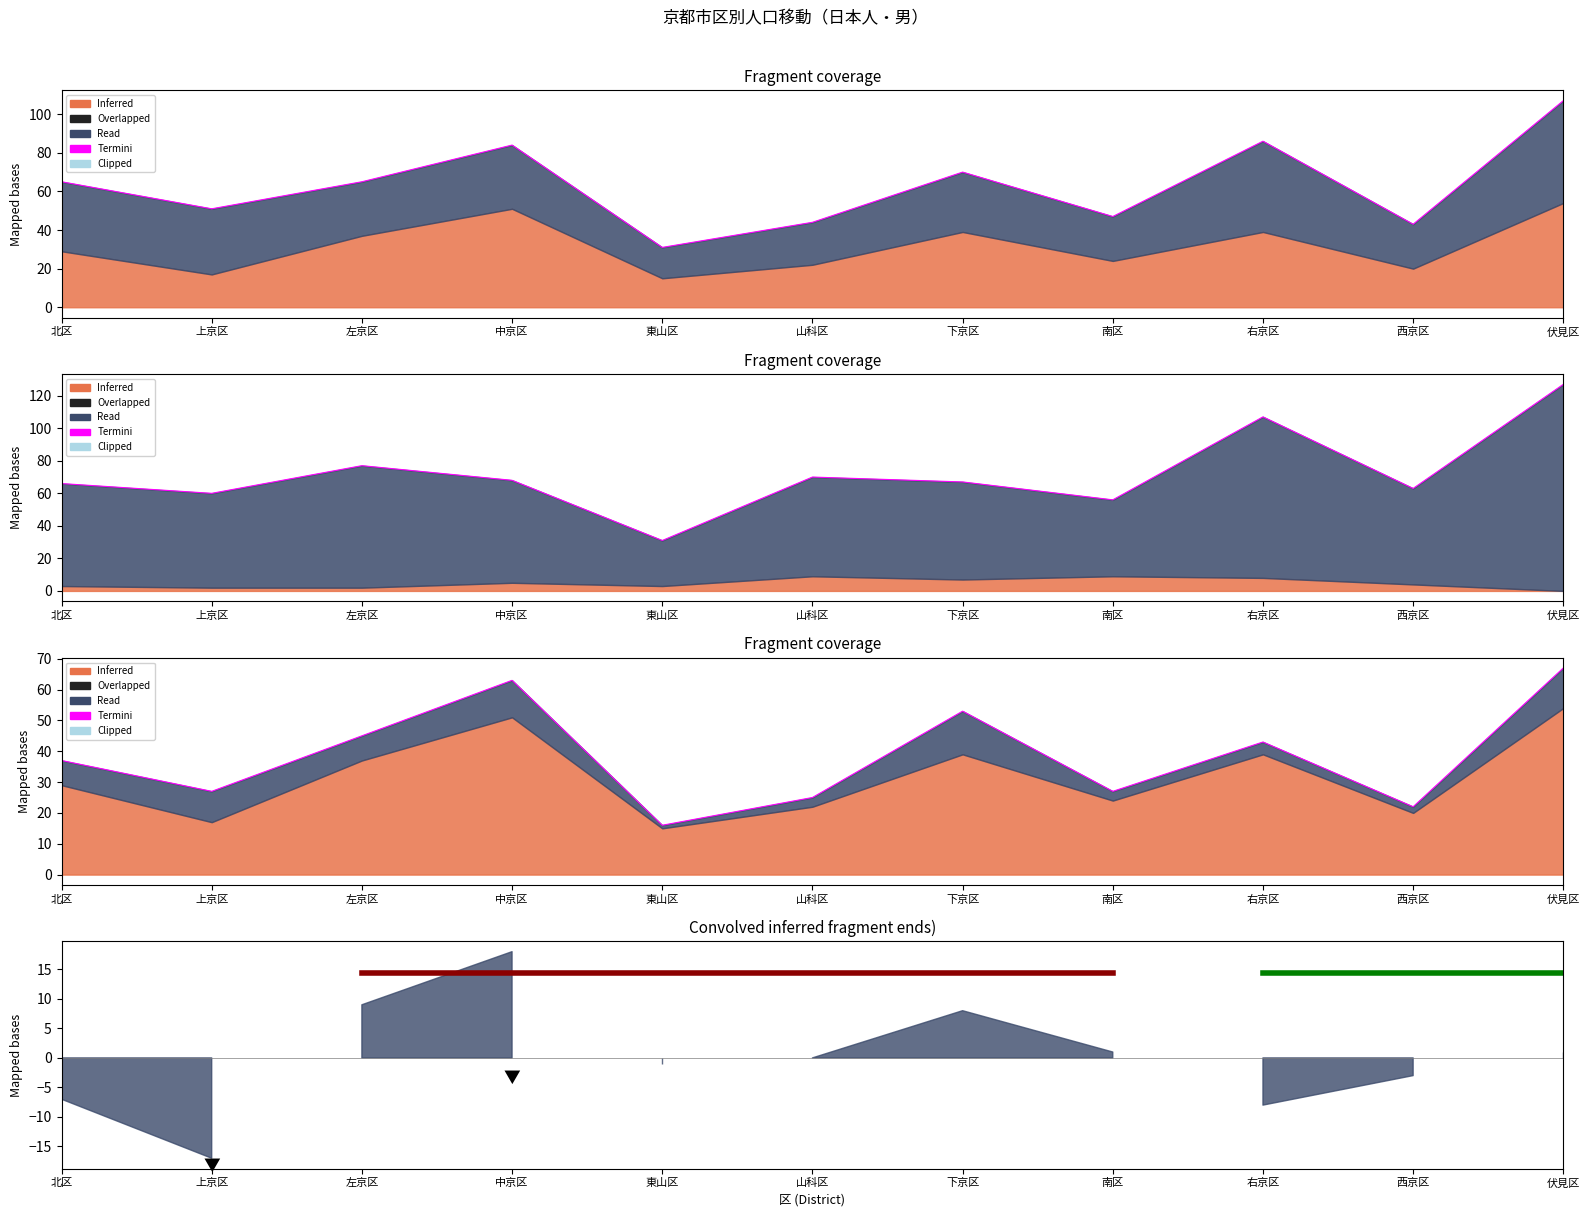

Rank the categories by value from lowest to highest.

東山区, 西京区, 山科区, 上京区, 南区, 北区, 右京区, 左京区, 下京区, 中京区, 伏見区